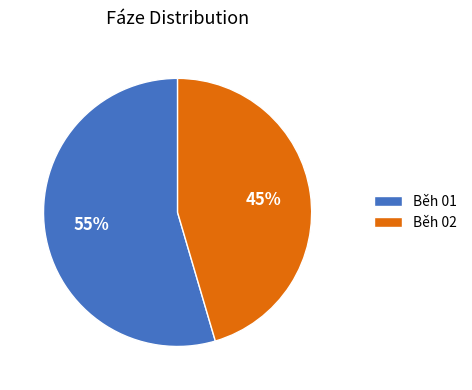

To the nearest percent, what is the combined percentage of Běh 02 and Běh 01?

100%